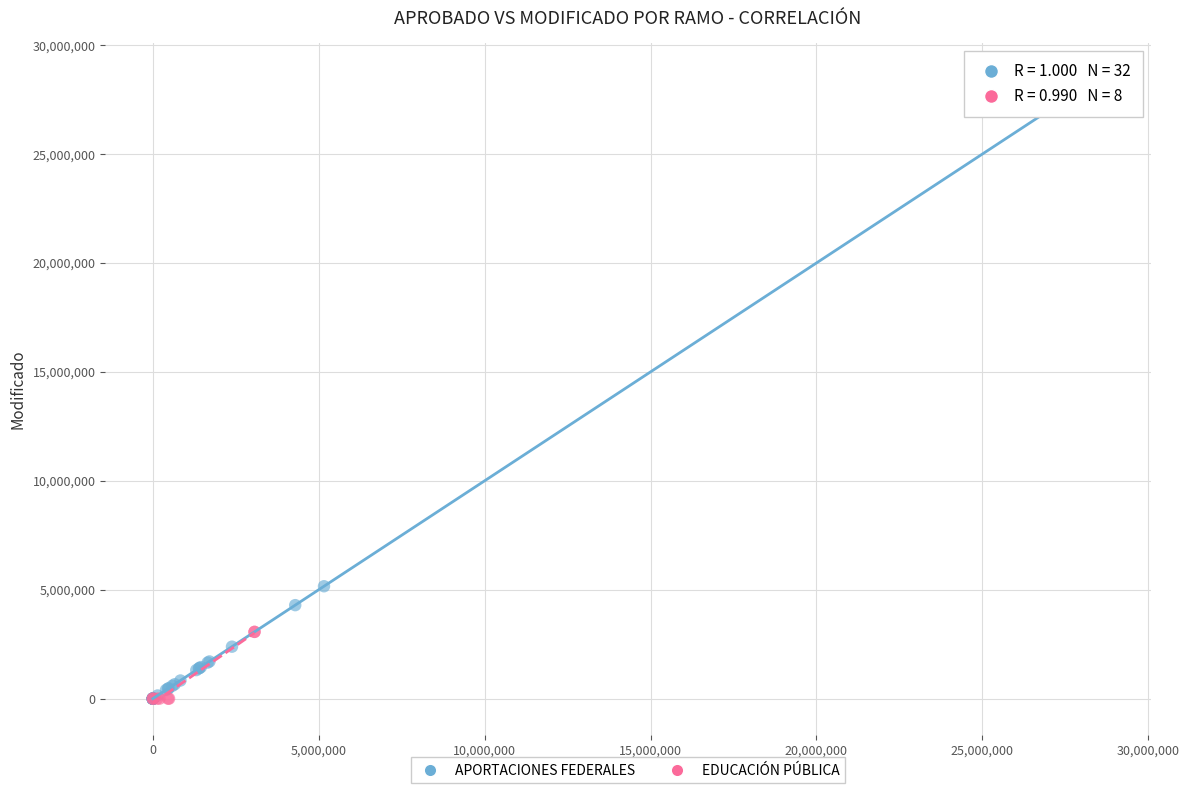

Which series contains the highest Y value?

APORTACIONES FEDERALES